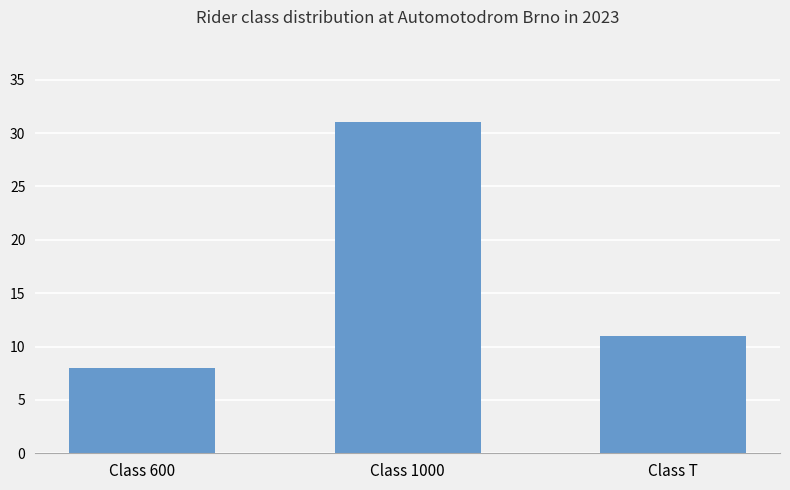

At which category does the chart reach its peak across all series?

Class 1000